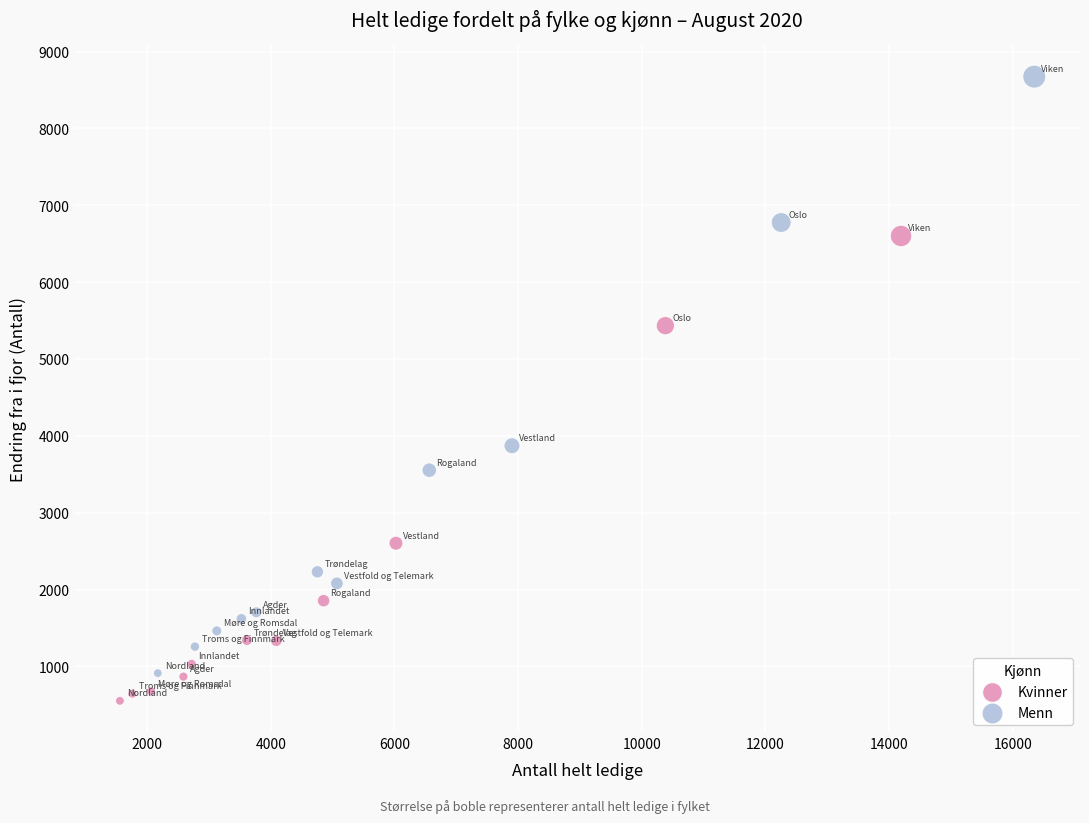

Which series has the widest spread of Y values?

Menn